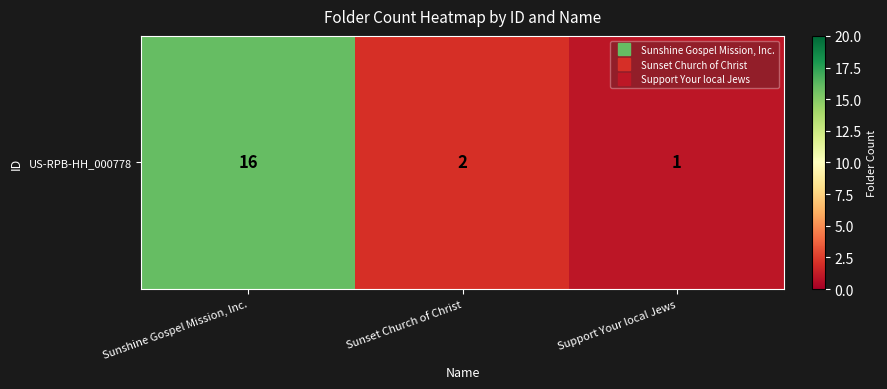

What is the approximate value at Support Your local Jews?

1